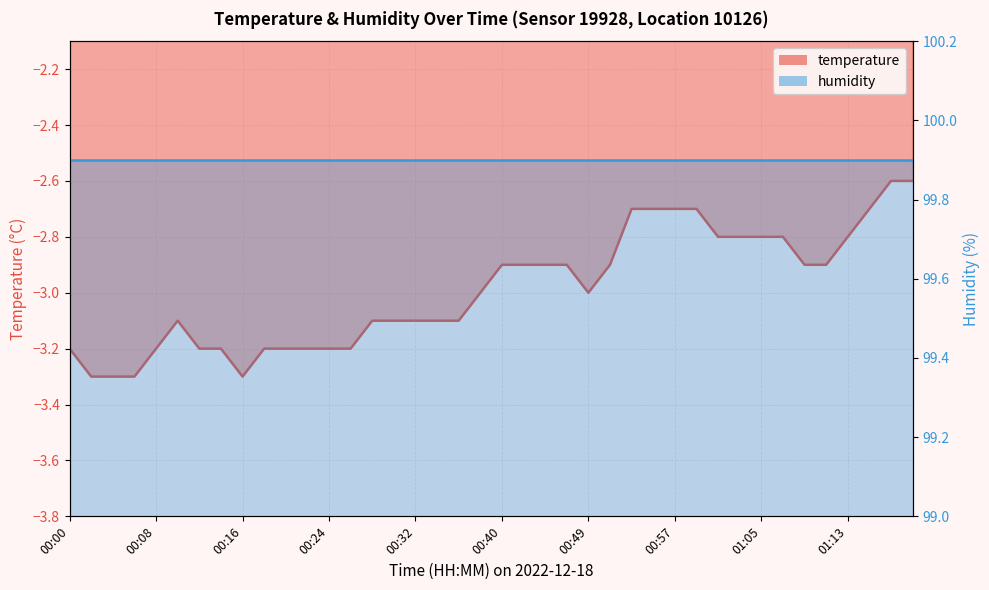

What is the change in value from 00:06 to 00:44?

+0.4